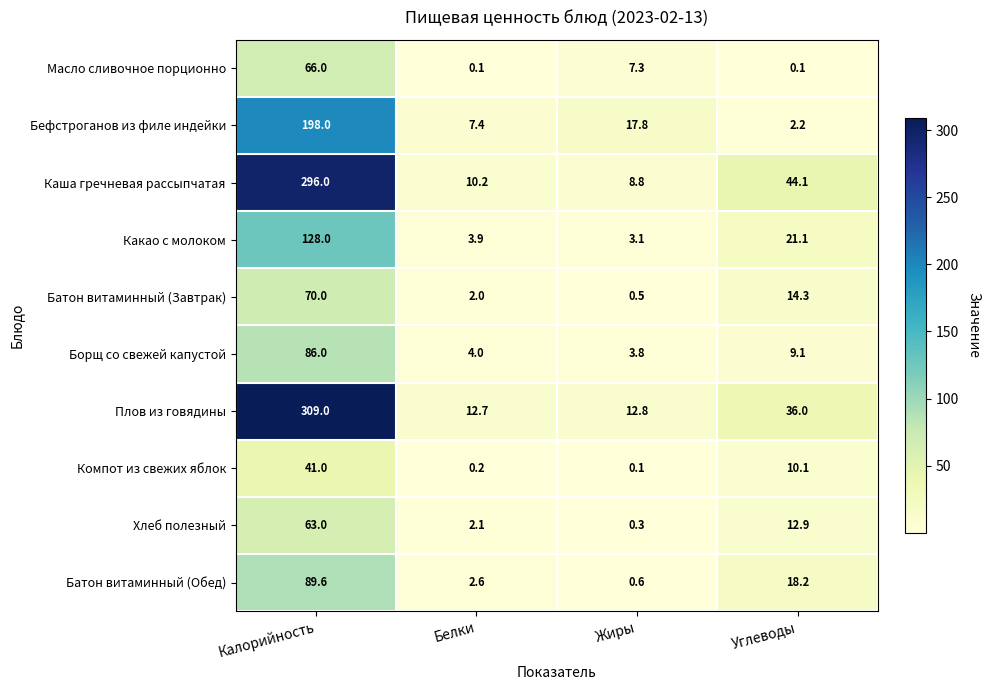

Rank the series by their maximum value, from lowest to highest.

Компот из свежих яблок, Хлеб полезный, Масло сливочное порционно, Батон витаминный (Завтрак), Борщ со свежей капустой, Батон витаминный (Обед), Какао с молоком, Бефстроганов из филе индейки, Каша гречневая рассыпчатая, Плов из говядины